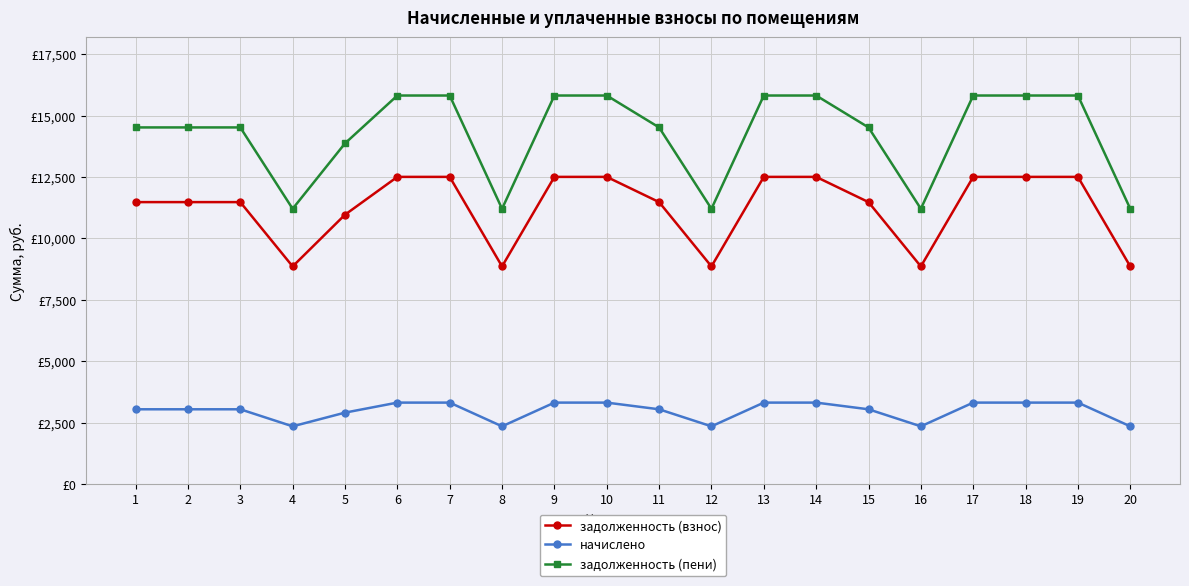

What are all the series names shown in the legend?

задолженность (взнос), начислено, задолженность (пени)